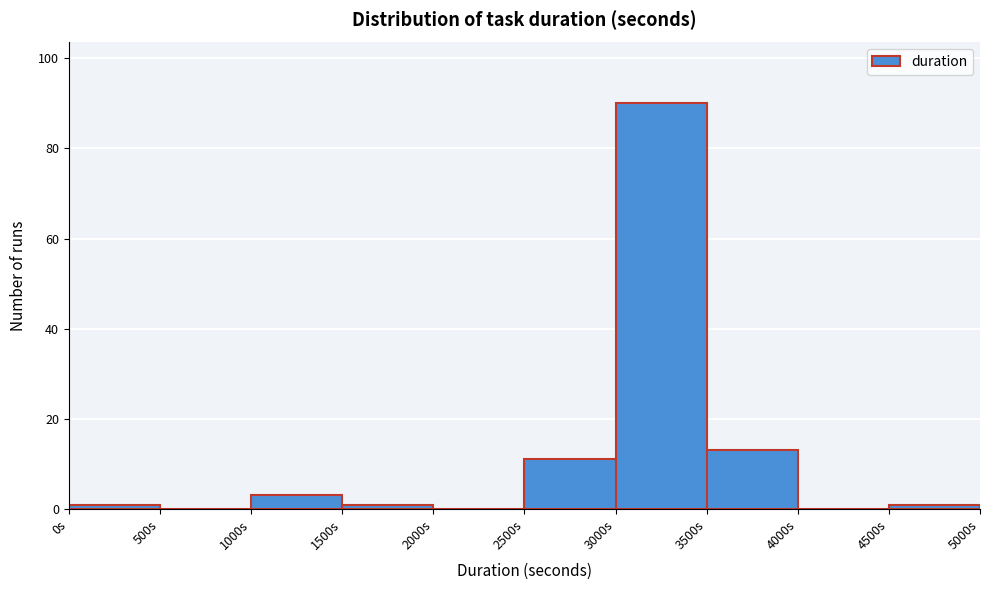

What is the height of the bar covering 3000 to 3500 on the x-axis? The values are not printed on the chart, so give them approximately, as read against the axis.

90